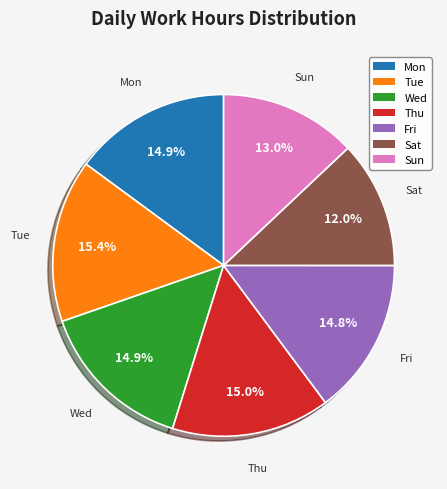

Combined, do Sat and Thu account for over 50%?

No